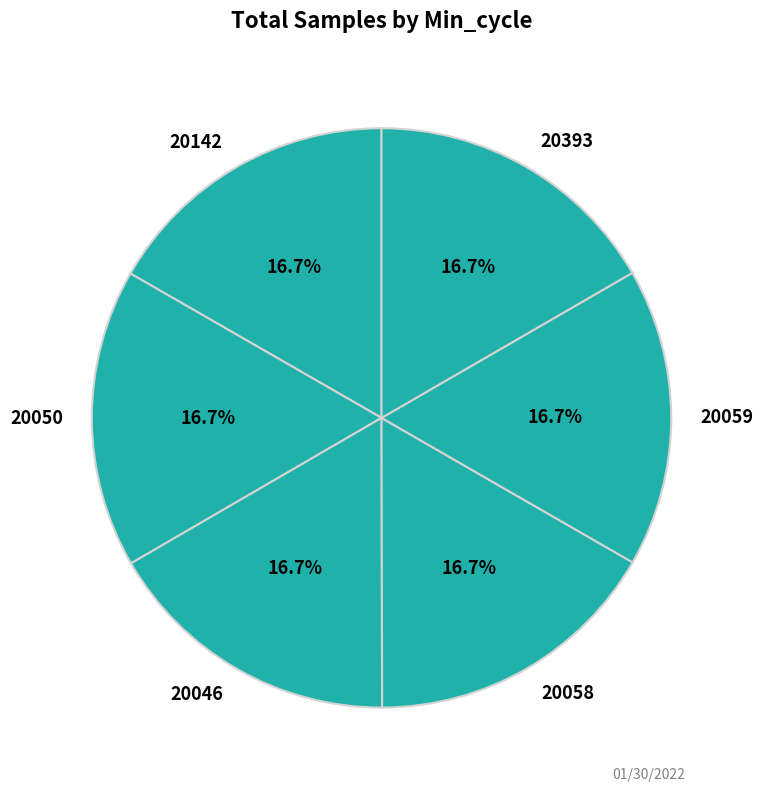

Combined, do 20393 and 20059 account for over 50%?

No